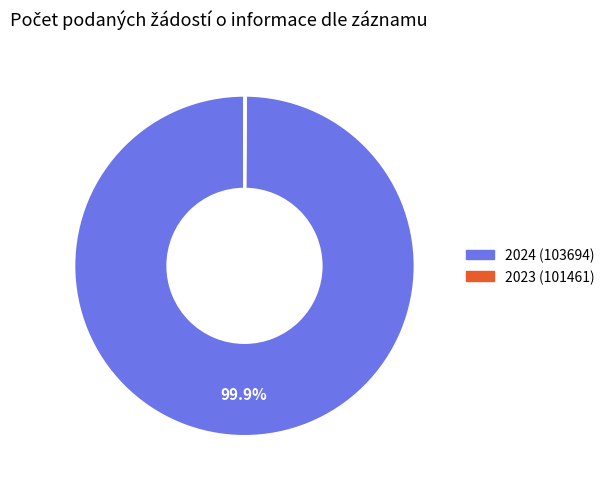

Which slice is the largest?

2024 (103694)